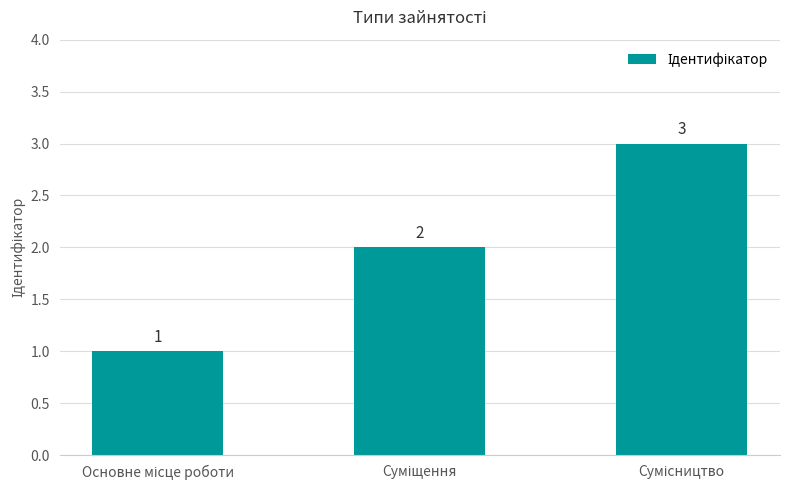

What is the value of the 3rd bar from the left?

3